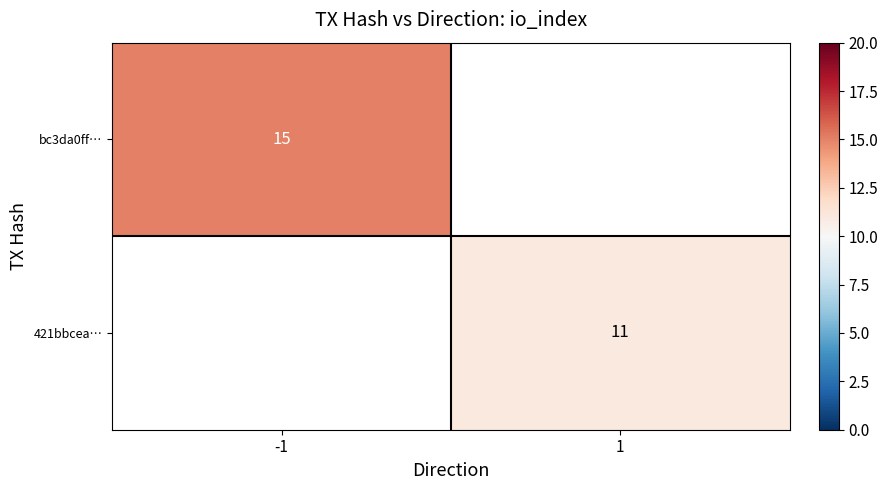

True or false: bc3da0ff… has a value of 26.7 at -1.

False